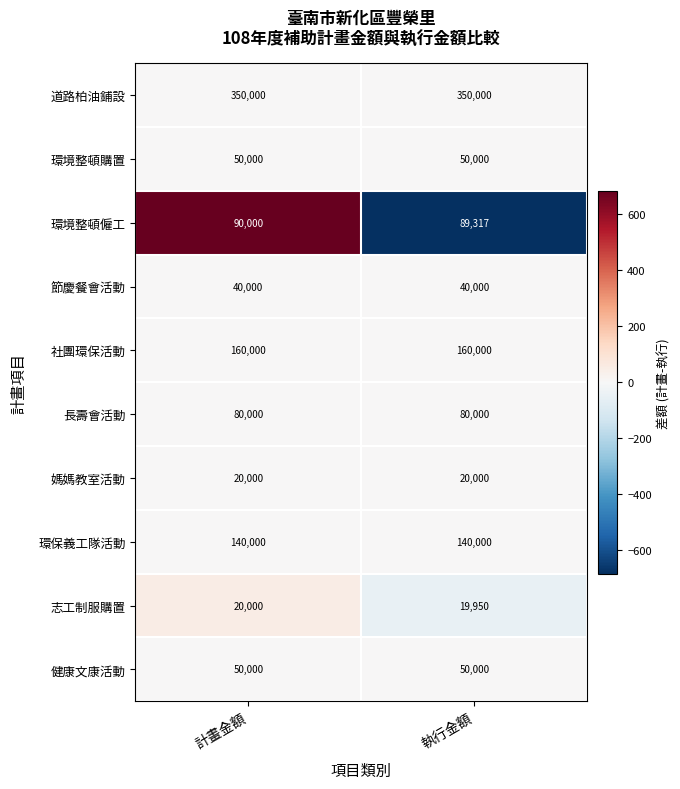

Reading left to right, transcribe all the data shown in this chart.

道路柏油鋪設: 350000	350000
環境整頓購置: 50000	50000
環境整頓僱工: 90000	89317
節慶餐會活動: 40000	40000
社團環保活動: 160000	160000
長壽會活動: 80000	80000
媽媽教室活動: 20000	20000
環保義工隊活動: 140000	140000
志工制服購置: 20000	19950
健康文康活動: 50000	50000